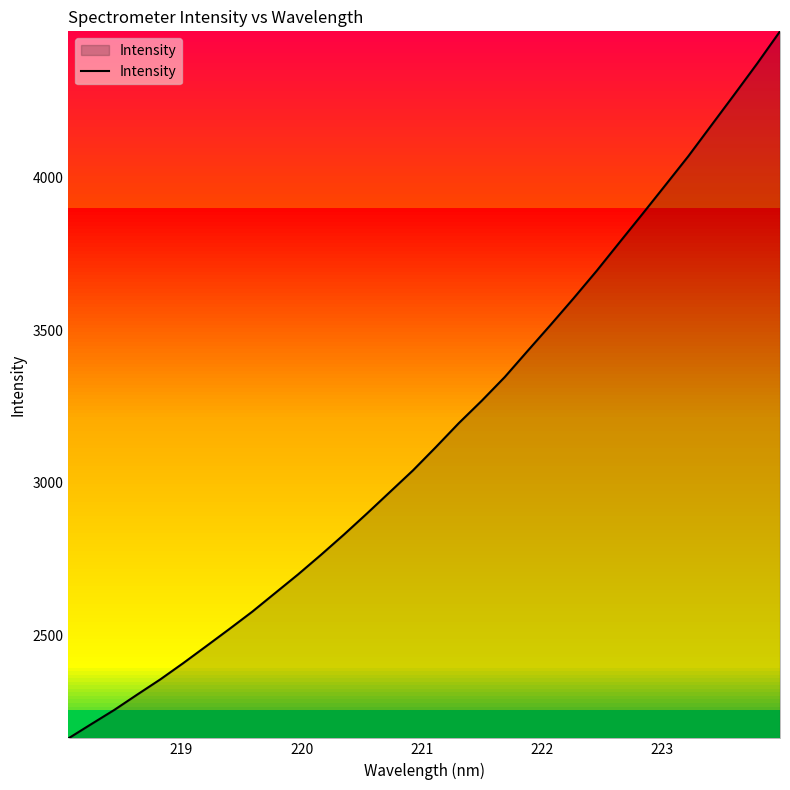

What is the maximum value shown in the chart?

4477.7